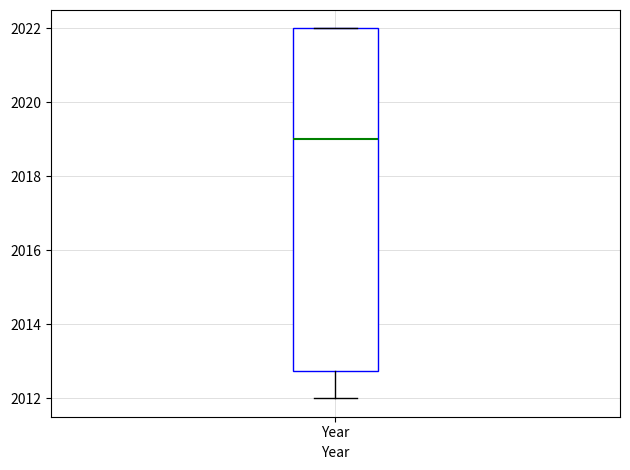

Where is the upper edge of the box for Year on the y-axis? The values are not printed on the chart, so give them approximately, as read against the axis.

2022.0